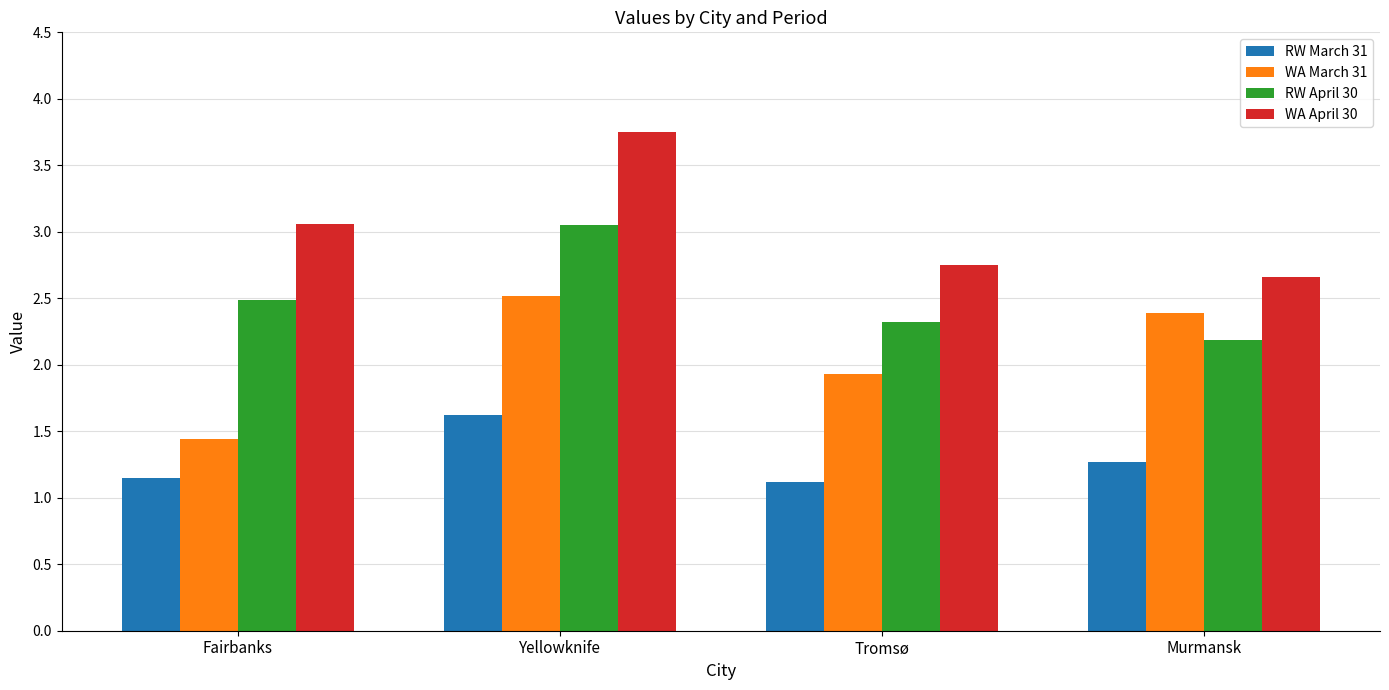

What is the difference between the highest and lowest values at Tromsø?

1.6